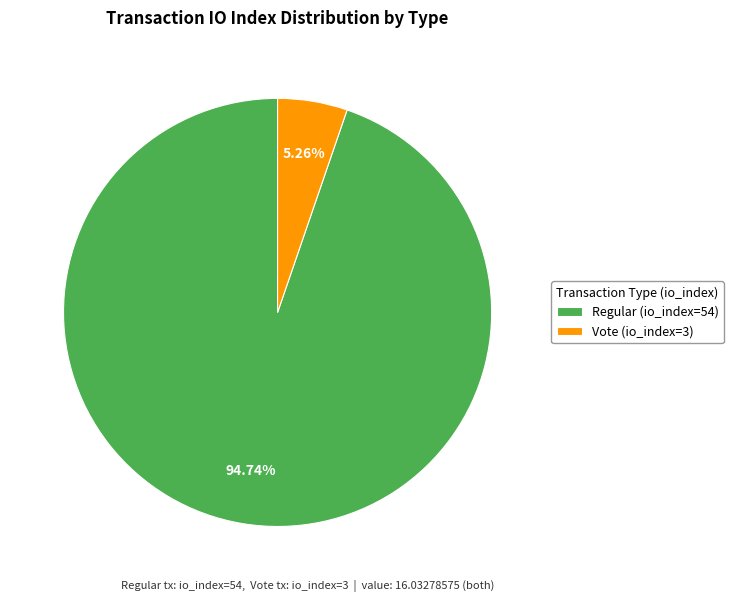

How many slices are in this pie chart?

2